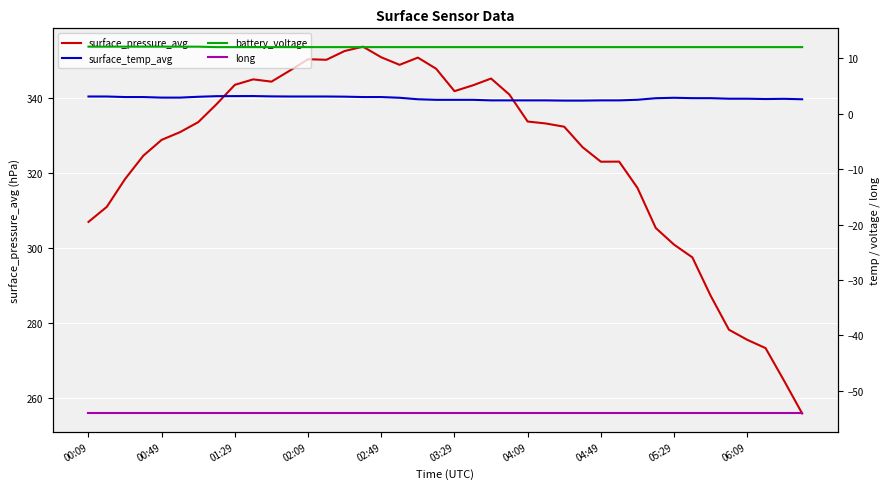

Count the number of data series in this chart.

4